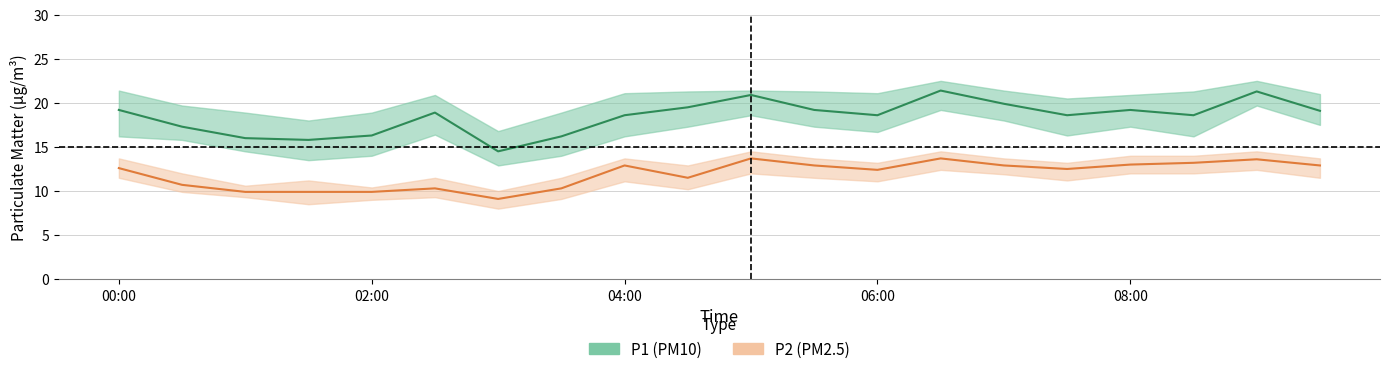

What is the difference between the highest and lowest values at 03:00?

8.8